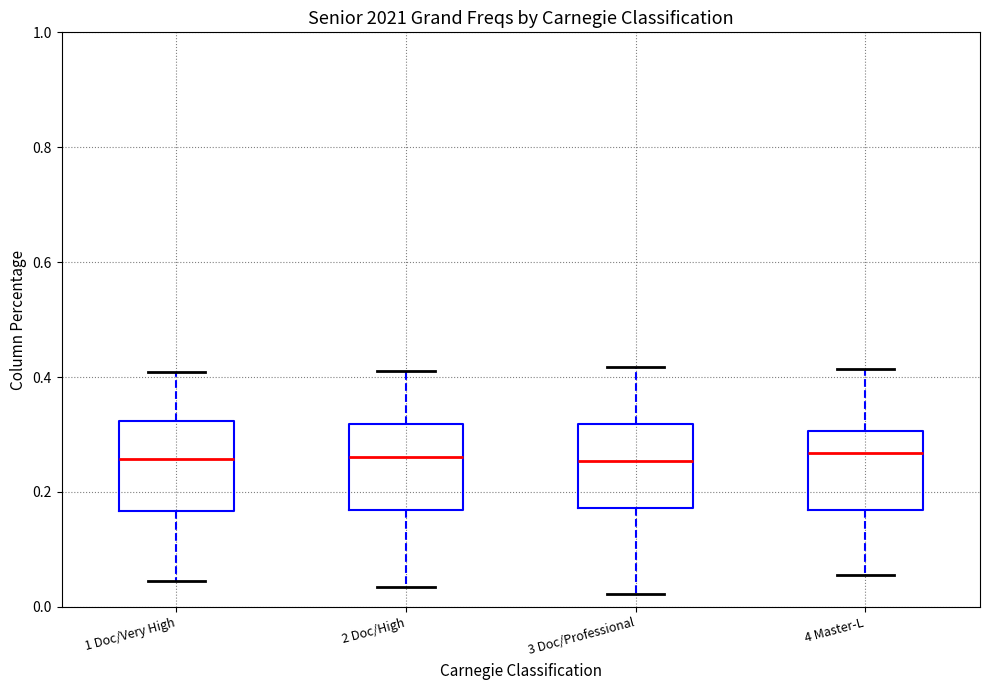

Where does the median line of the box for 4 Master-L sit on the y-axis? The values are not printed on the chart, so give them approximately, as read against the axis.

0.26